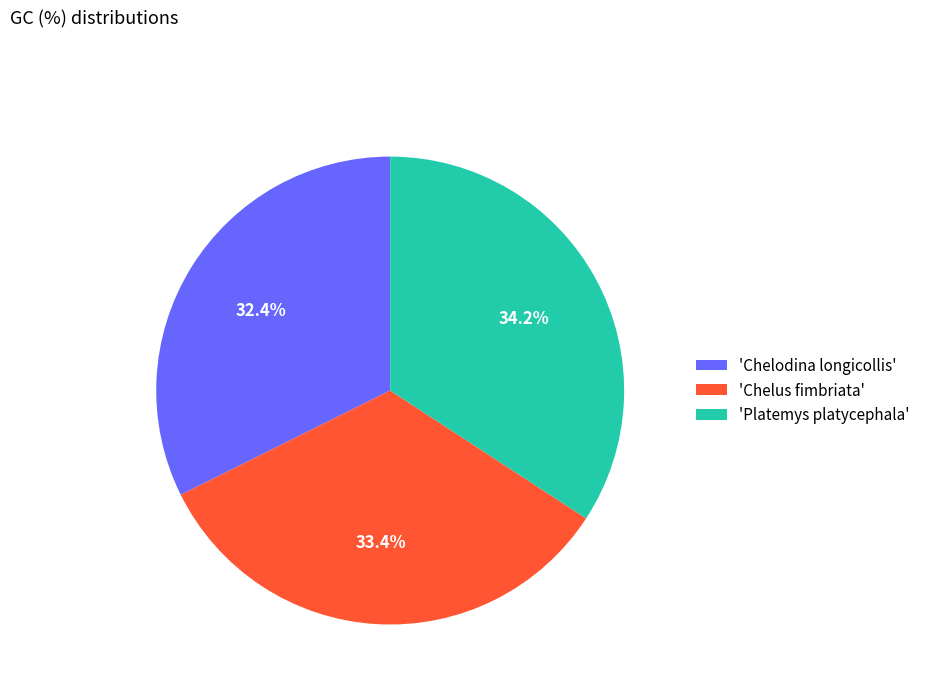

Is there any slice that represents more than half of the pie?

No